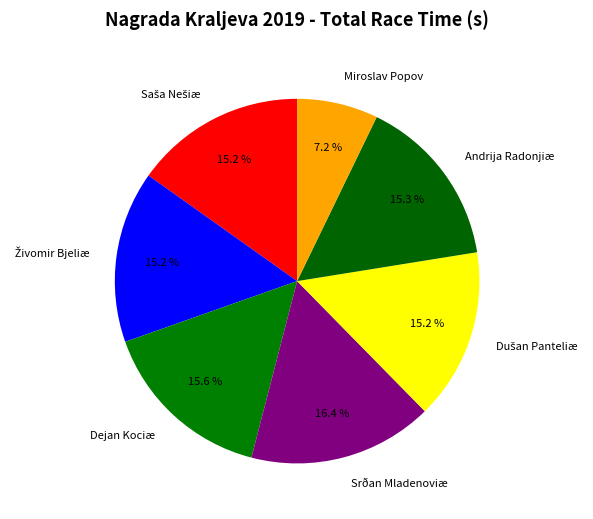

Does Srðan Mladenoviæ represent more than half of the total?

No